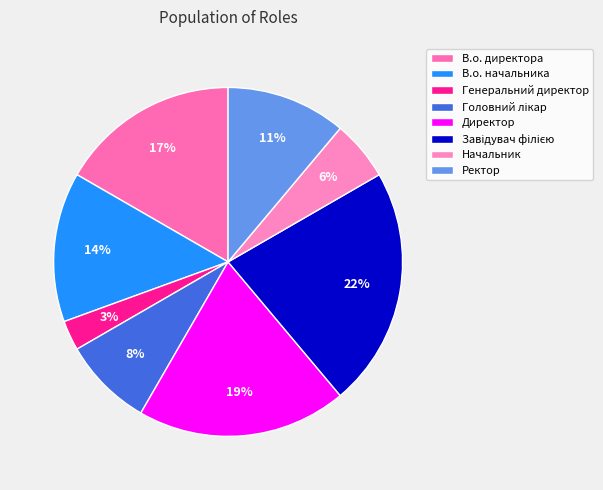

To the nearest percent, what is the average slice percentage?

12%